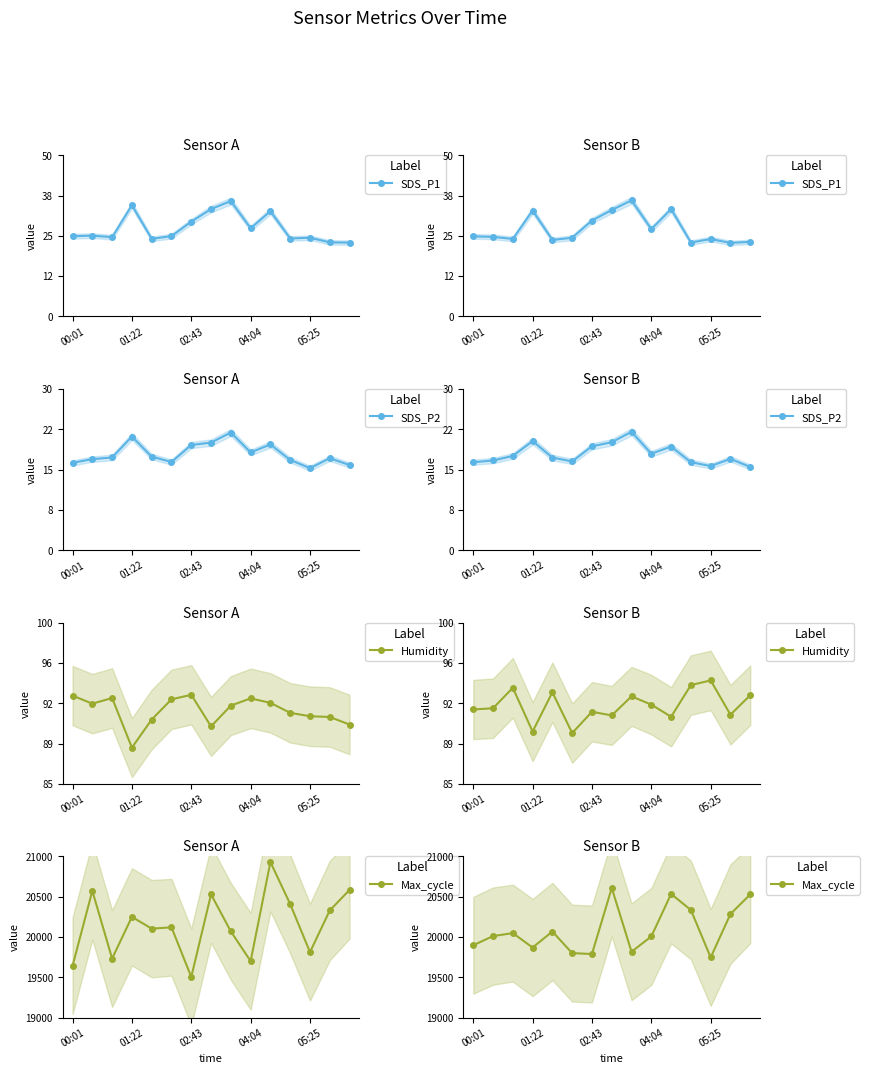

What is the difference between the highest and lowest values at 12?

19731.9